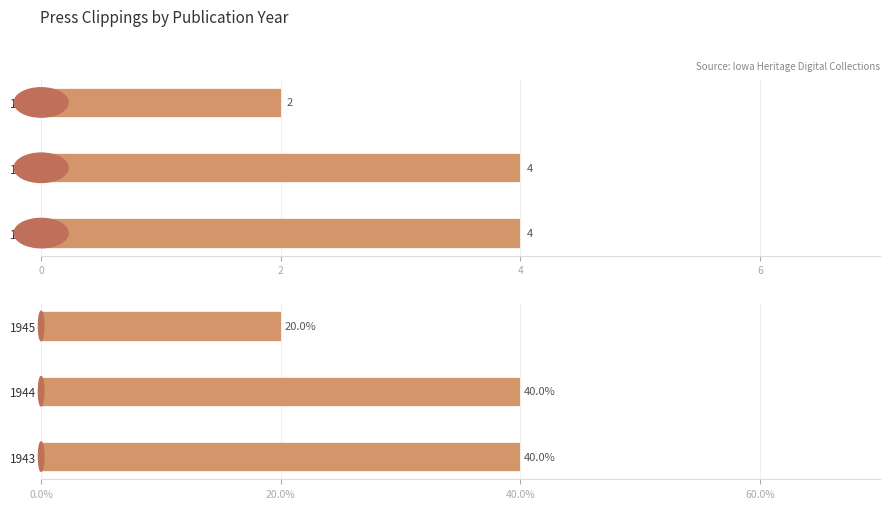

At 1944, list the series in order from smallest to largest.

public, public %